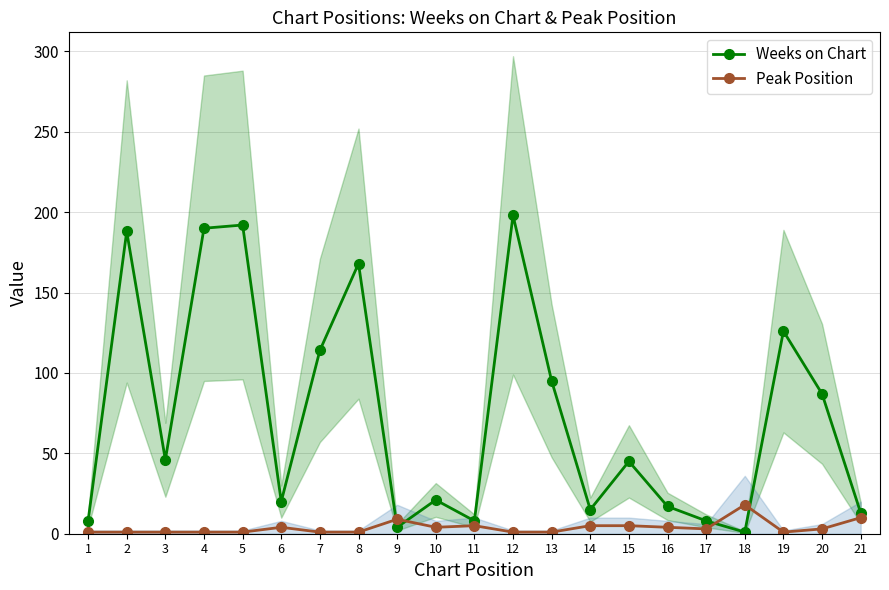

Reading left to right, what are all the values shown in this chart?

Weeks on Chart: 8	188	46	190	192	20	114	168	4	21	8	198	95	15	45	17	8	1	126	87	13
Peak Position: 1	1	1	1	1	4	1	1	9	4	5	1	1	5	5	4	3	18	1	3	10